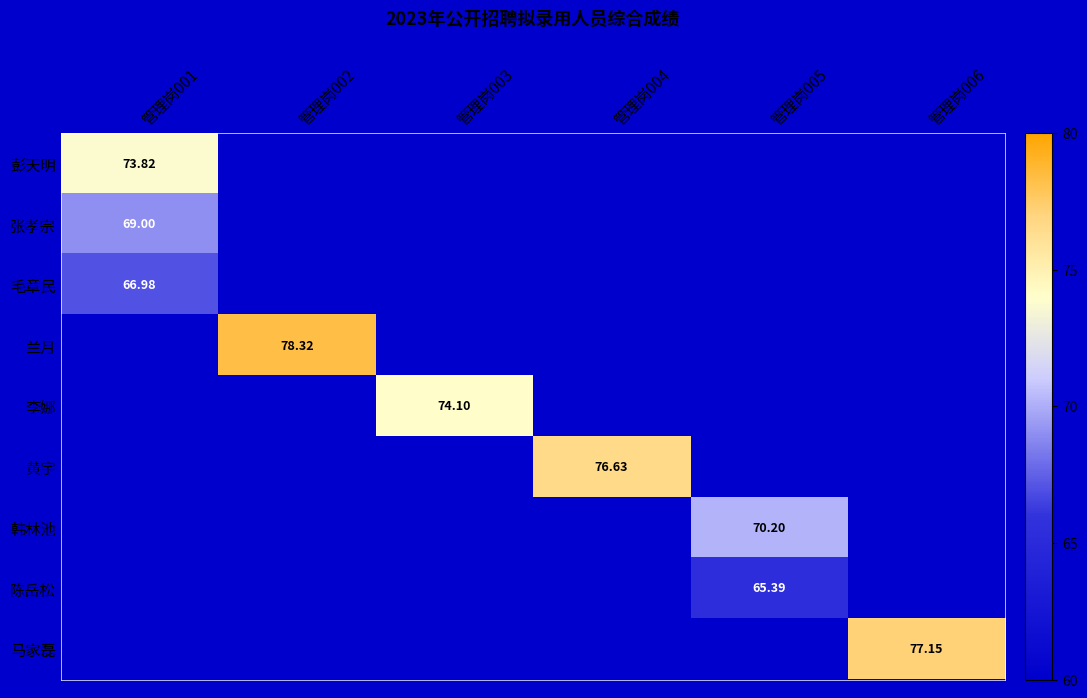

List the labels in order of 毛章民 value, largest first.

管理岗001, 管理岗002, 管理岗003, 管理岗004, 管理岗005, 管理岗006